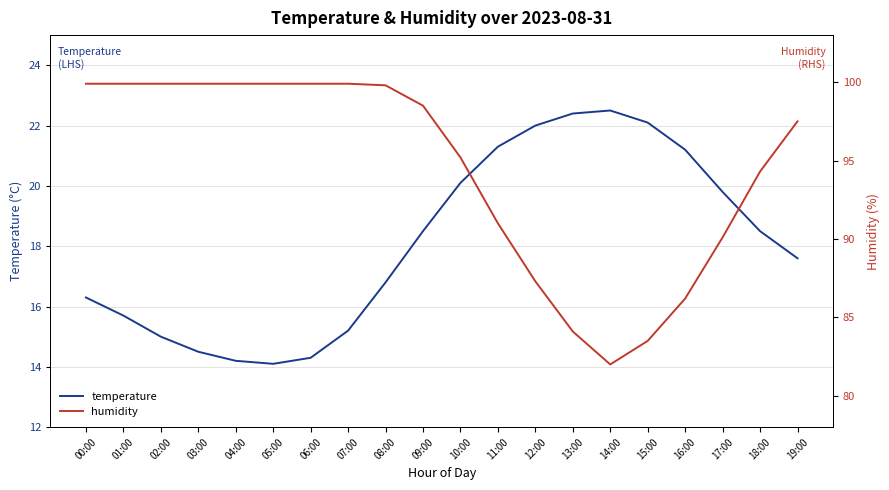

Where is the first local minimum for temperature?

05:00